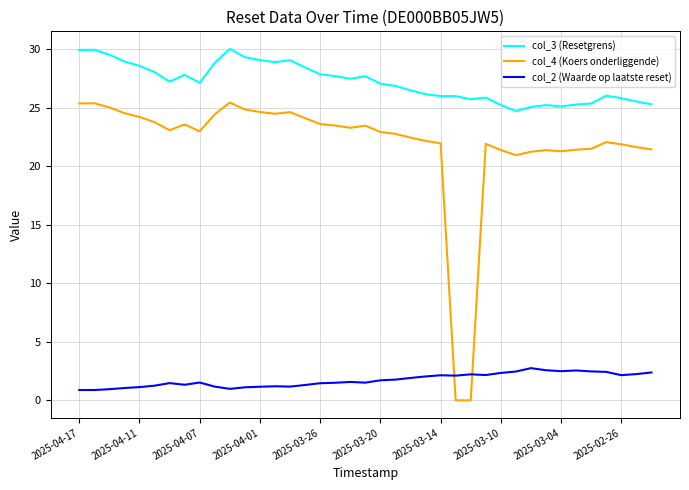

True or false: col_3 (Resetgrens) and col_4 (Koers onderliggende) intersect in this chart.

False